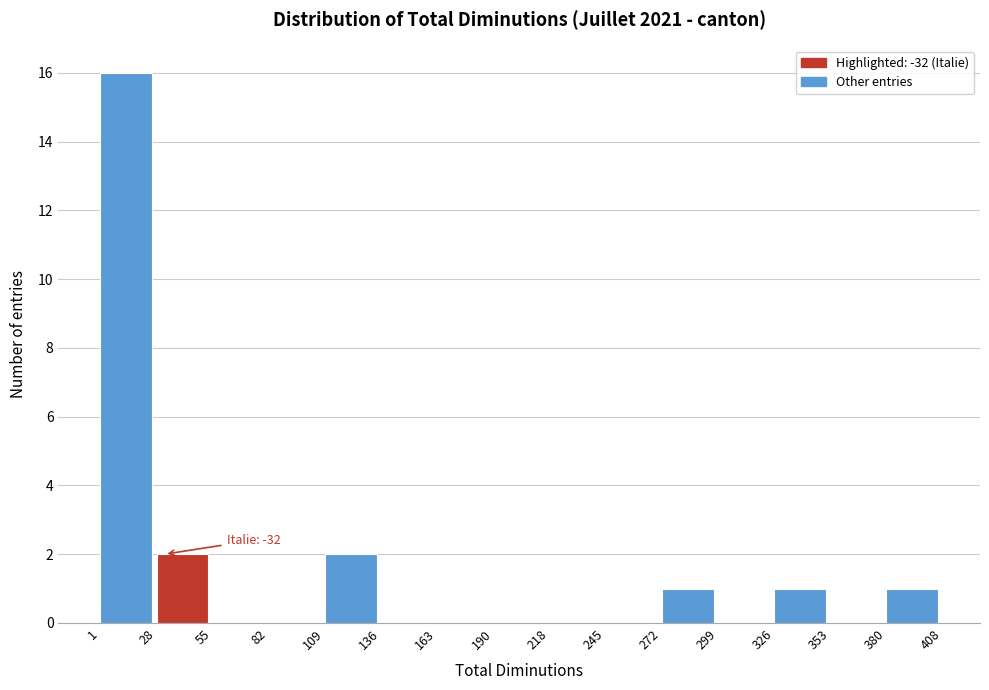

Over which range of the x-axis is the bar tallest?

1 to 28